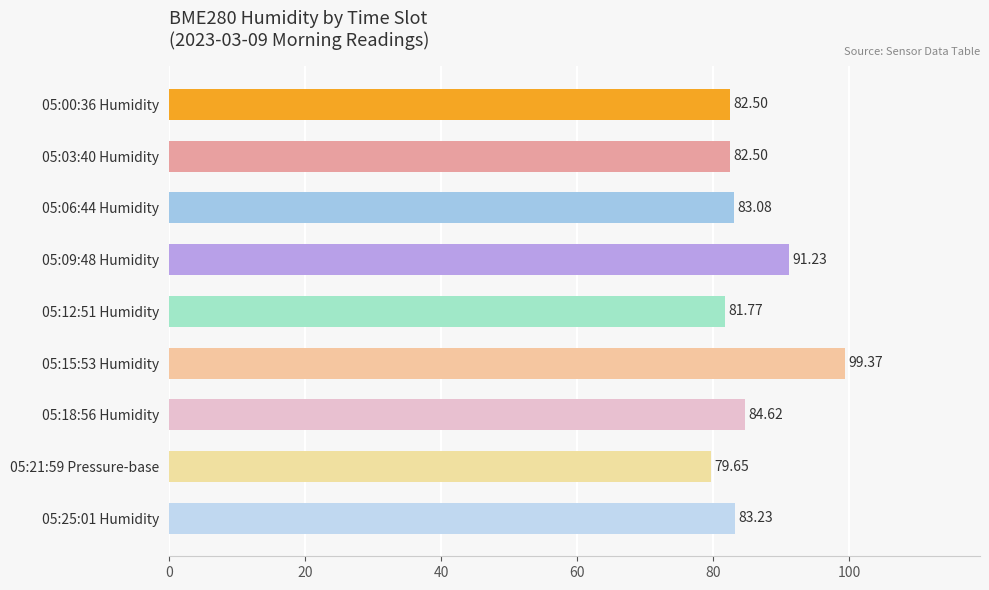

How many bars are there in total?

9